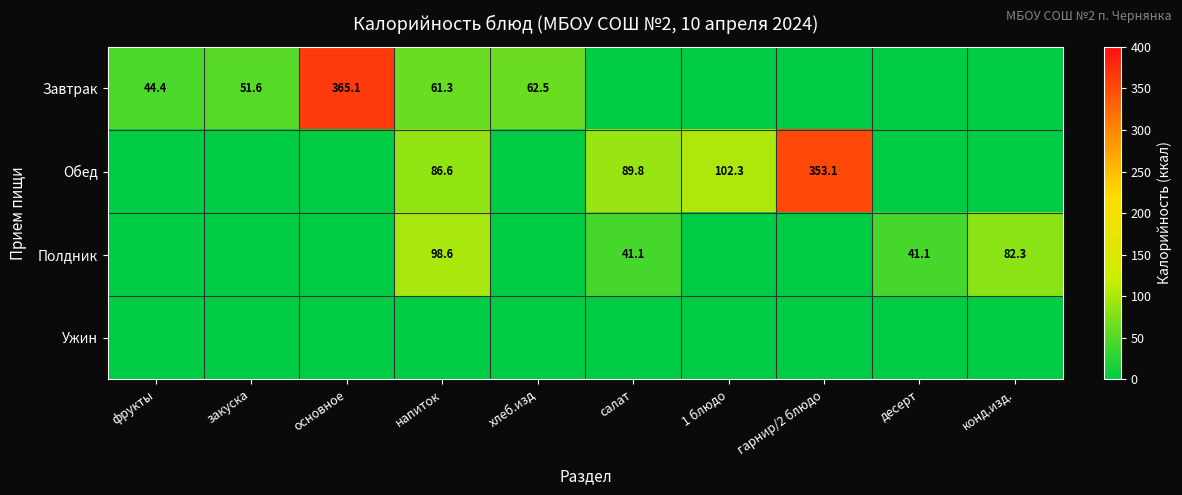

What is the difference between the Завтрак values at основное and напиток?

303.8